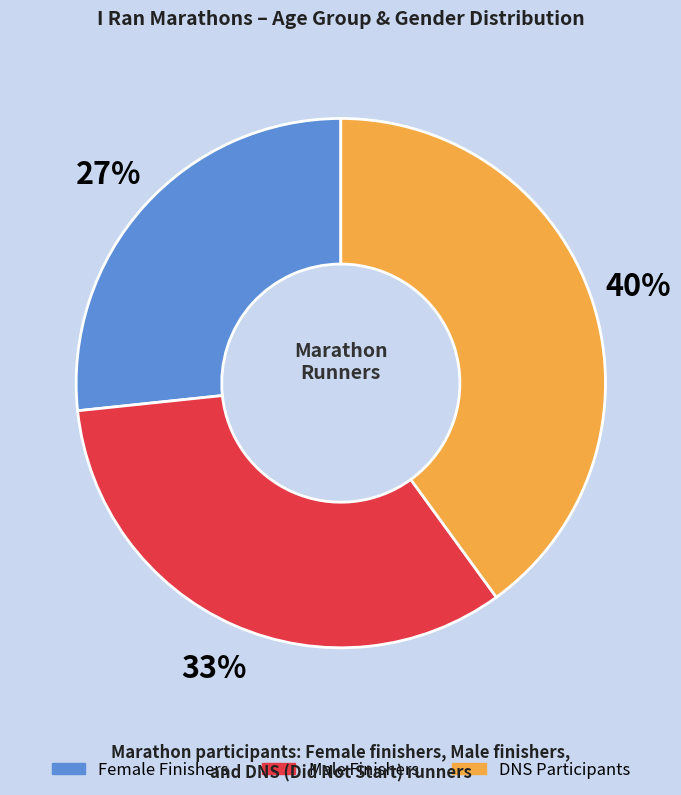

Does any single category account for the majority?

No